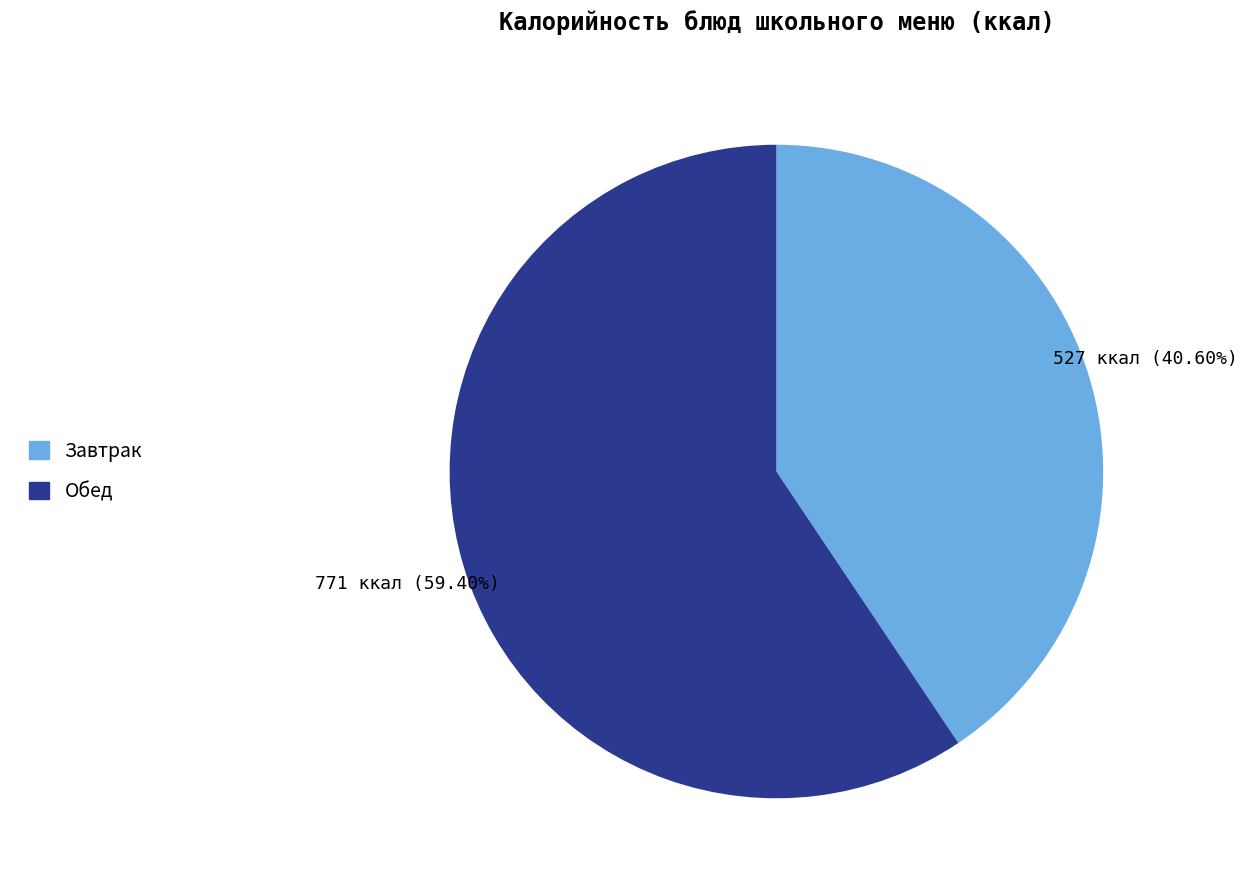

Which slice is the smallest?

Завтрак